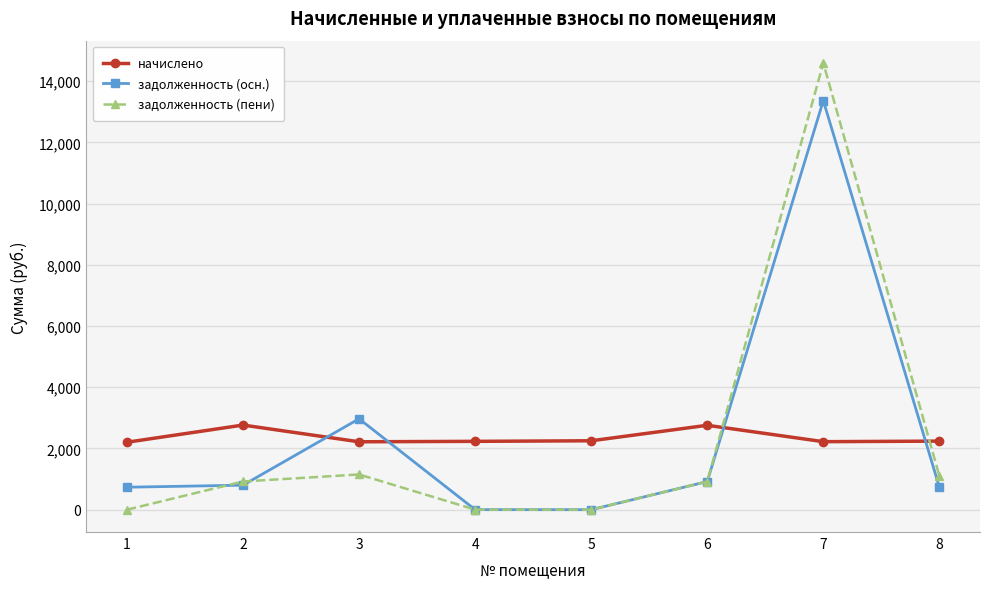

What is the value of the задолженность (пени) point at the 3rd from the left?

1150.5